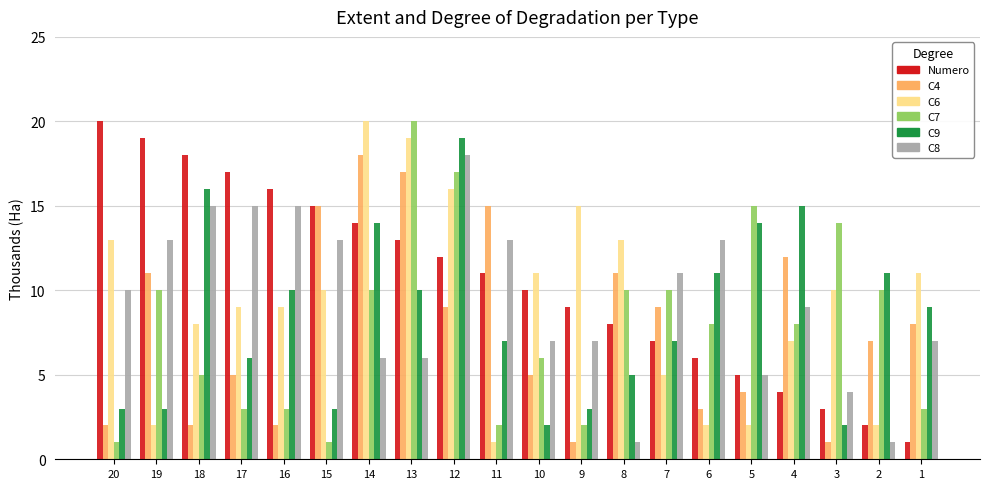

Reading left to right, transcribe all the data shown in this chart.

Numero: 20	19	18	17	16	15	14	13	12	11	10	9	8	7	6	5	4	3	2	1
C4: 2	11	2	5	2	15	18	17	9	15	5	1	11	9	3	4	12	1	7	8
C6: 13	2	8	9	9	10	20	19	16	1	11	15	13	5	2	2	7	10	2	11
C7: 1	10	5	3	3	1	10	20	17	2	6	2	10	10	8	15	8	14	10	3
C9: 3	3	16	6	10	3	14	10	19	7	2	3	5	7	11	14	15	2	11	9
C8: 10	13	15	15	15	13	6	6	18	13	7	7	1	11	13	5	9	4	1	7